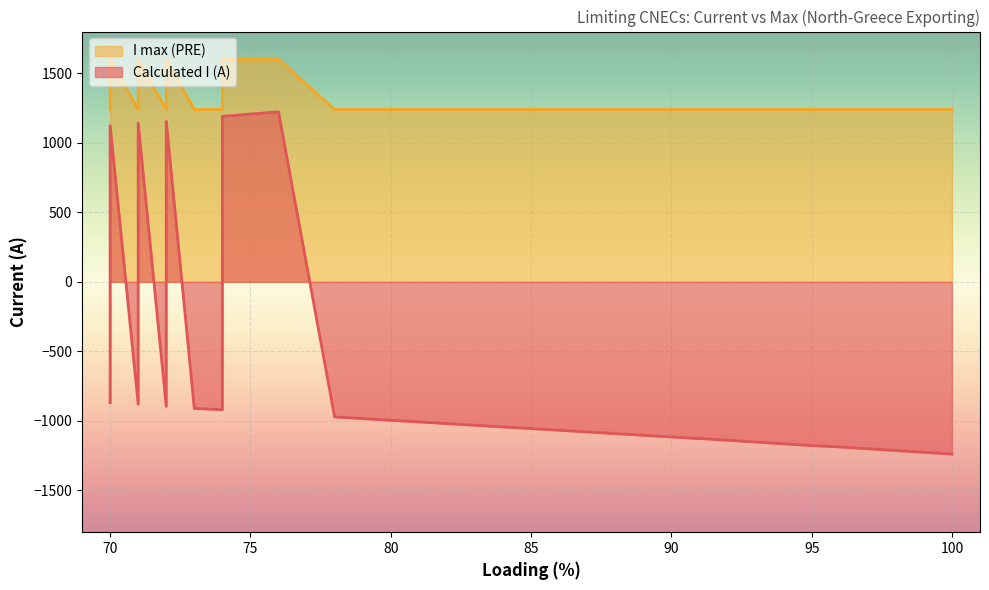

Which series has the widest spread of values?

Calculated I (A)